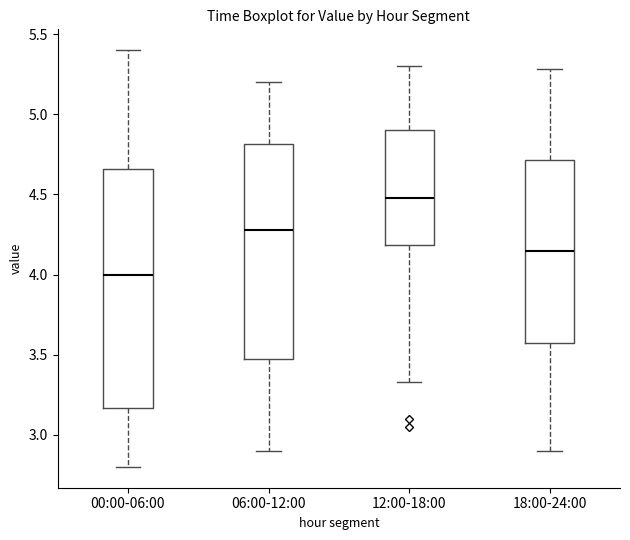

Reading left to right, transcribe this box plot: for each box, give where its median line is, the range the box spans, and where its two whiskers end, as read against the y-axis. The values are not printed on the chart, so give them approximately, as read against the axis.

00:00-06:00: median 4.00, box 3.15 to 4.65, whiskers 2.80 to 5.40
06:00-12:00: median 4.30, box 3.50 to 4.80, whiskers 2.90 to 5.20
12:00-18:00: median 4.50, box 4.20 to 4.90, whiskers 3.35 to 5.30
18:00-24:00: median 4.15, box 3.60 to 4.70, whiskers 2.90 to 5.30